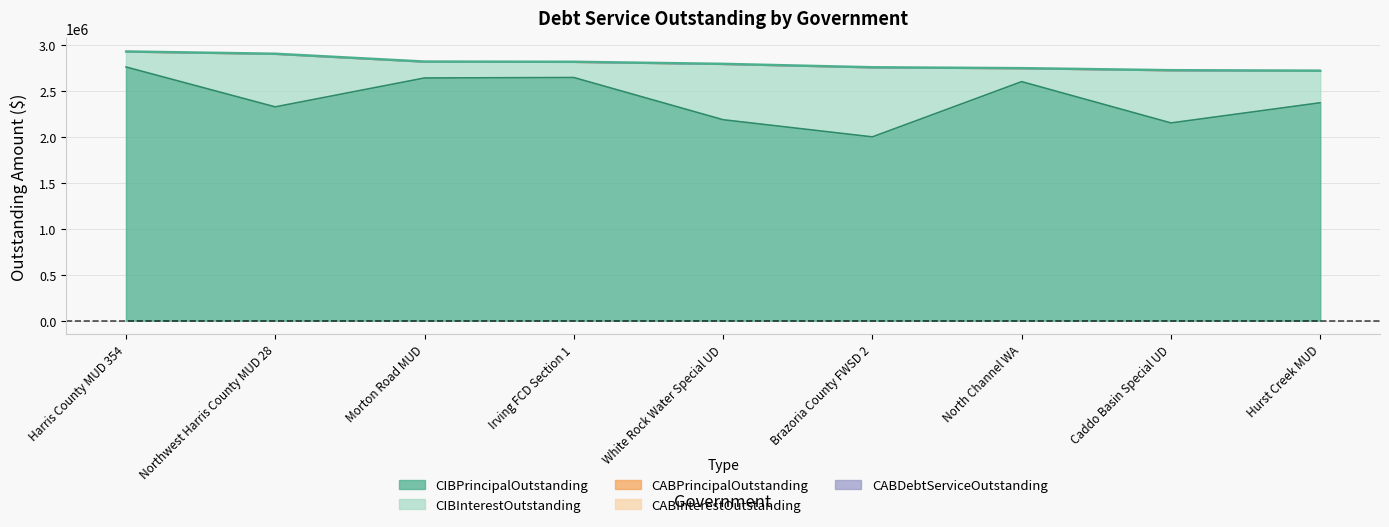

What are all the series names shown in the legend?

CIBPrincipalOutstanding, CIBInterestOutstanding, CABPrincipalOutstanding, CABInterestOutstanding, CABDebtServiceOutstanding